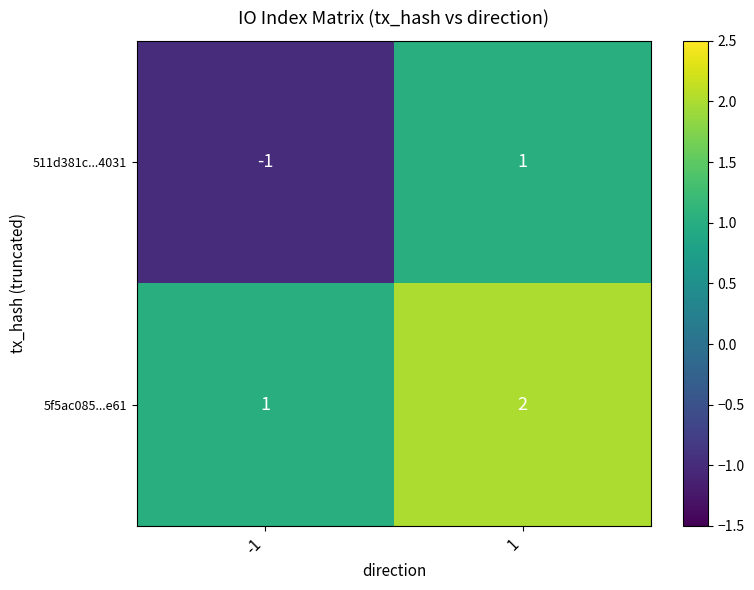

Reading left to right, extract all data points from this chart.

511d381c...4031: -1=-1	1=1
5f5ac085...e61: -1=1	1=2